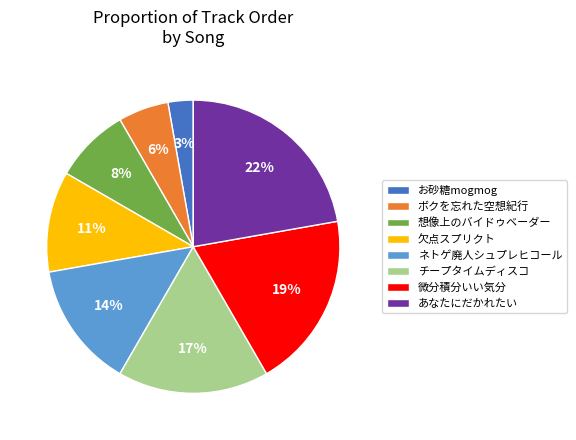

Do あなたにだかれたい and お砂糖mogmog together represent more than half of the pie?

No